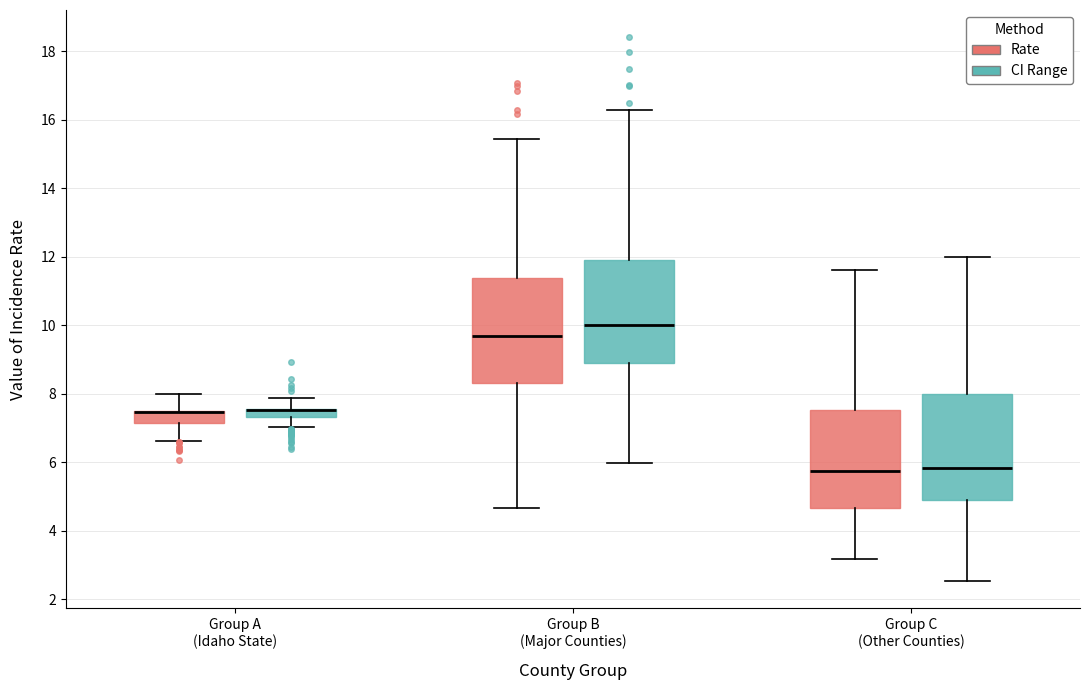

Where is the lower edge of the box for Group B (Major Counties) (Rate) on the y-axis? The values are not printed on the chart, so give them approximately, as read against the axis.

8.4